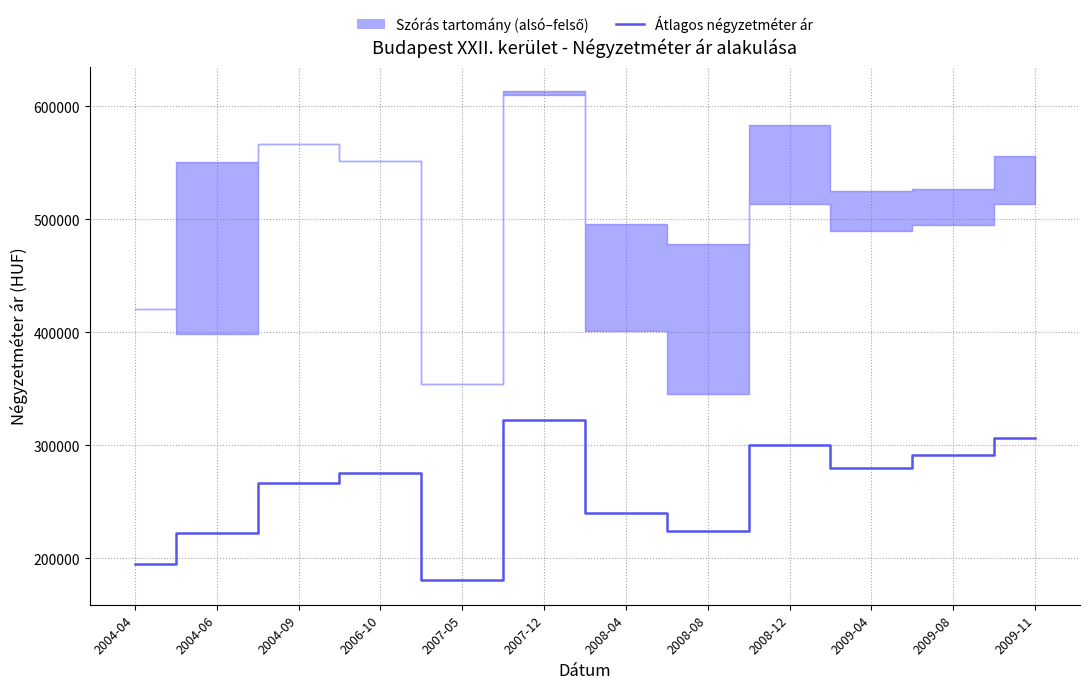

What value does the data have at 2009-08, to the nearest 100?

291700